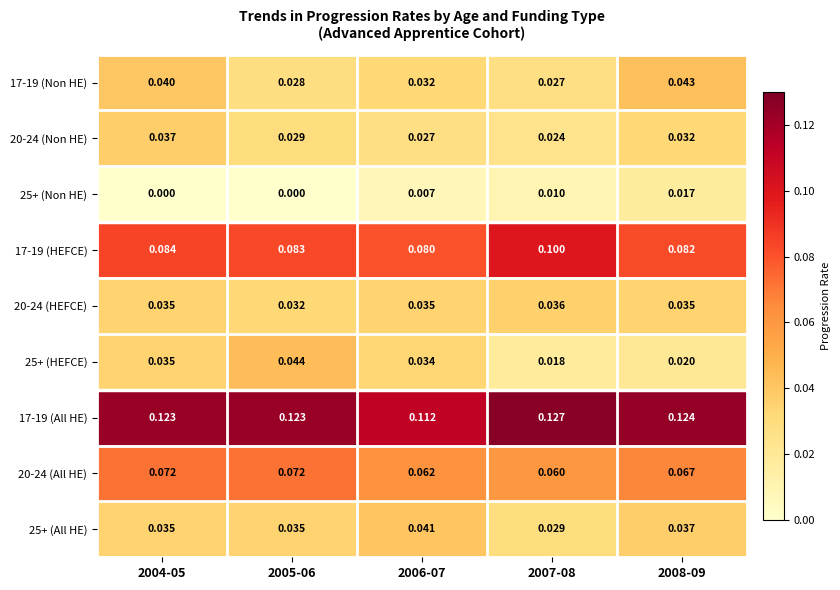

At which category is the sum across all series the highest?

2004-05